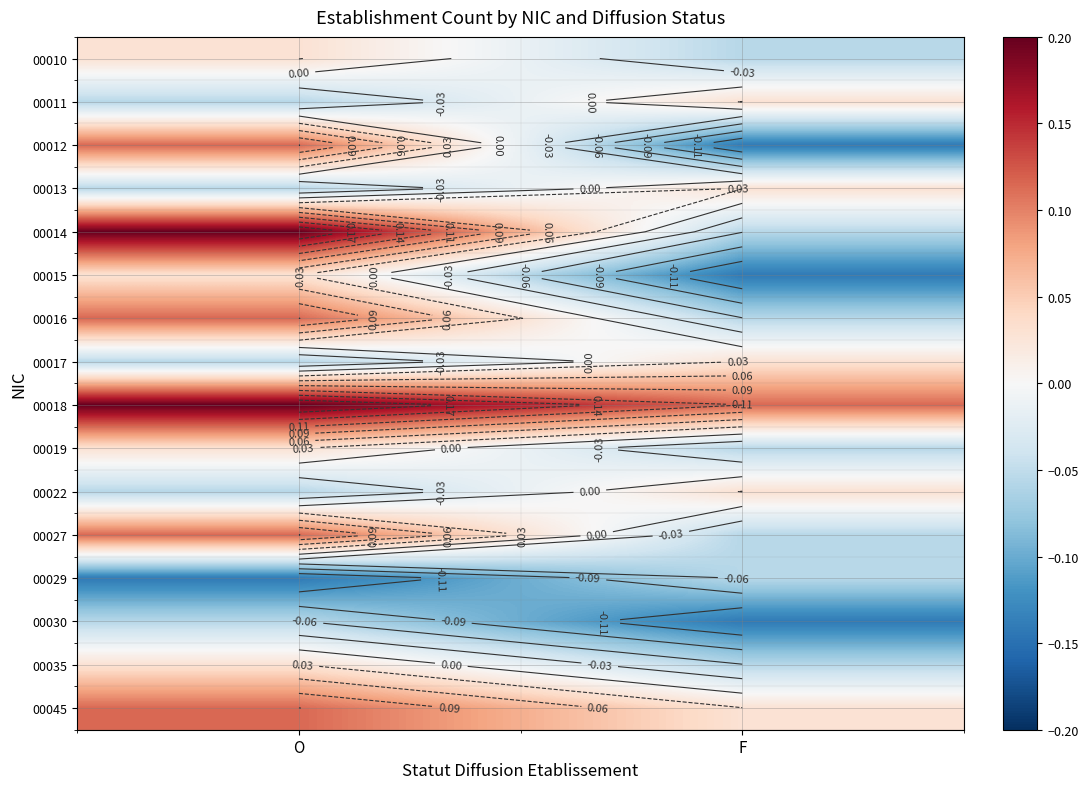

Which category has the highest value across all series?

O